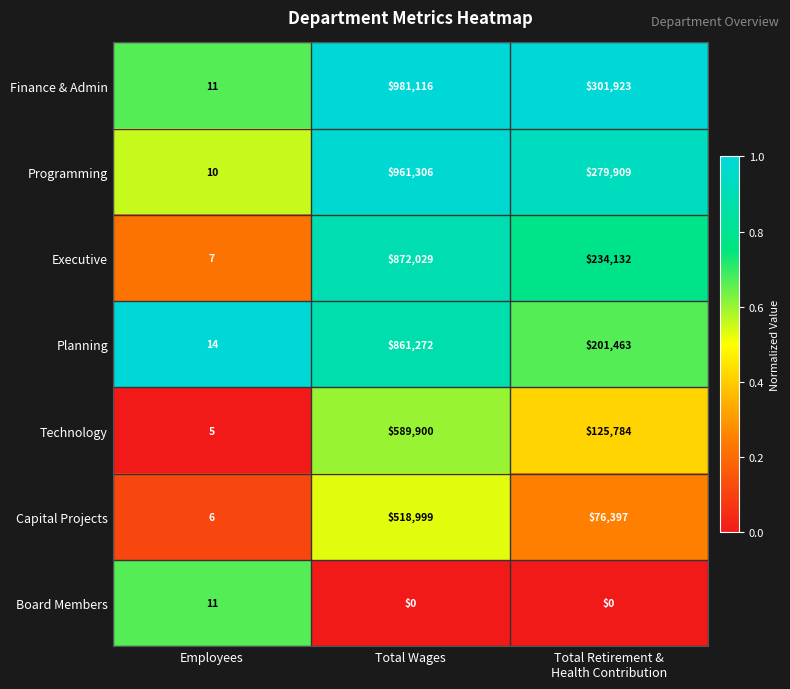

What is the maximum value shown in the chart?

981116